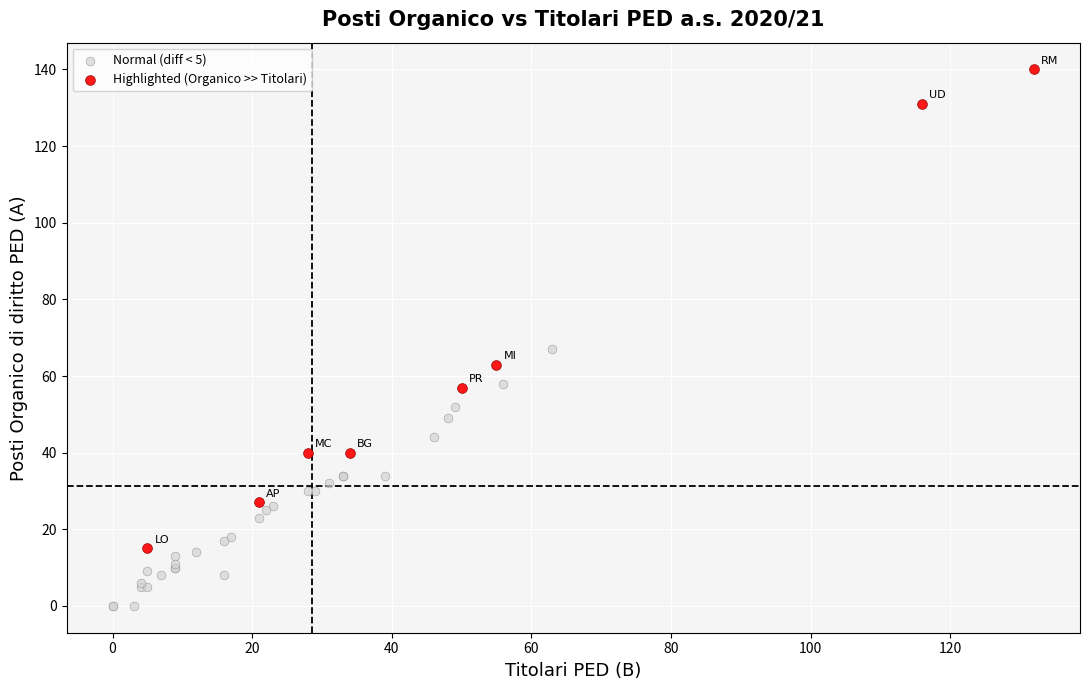

Which series reaches the maximum Y coordinate?

Highlighted (Organico >> Titolari)